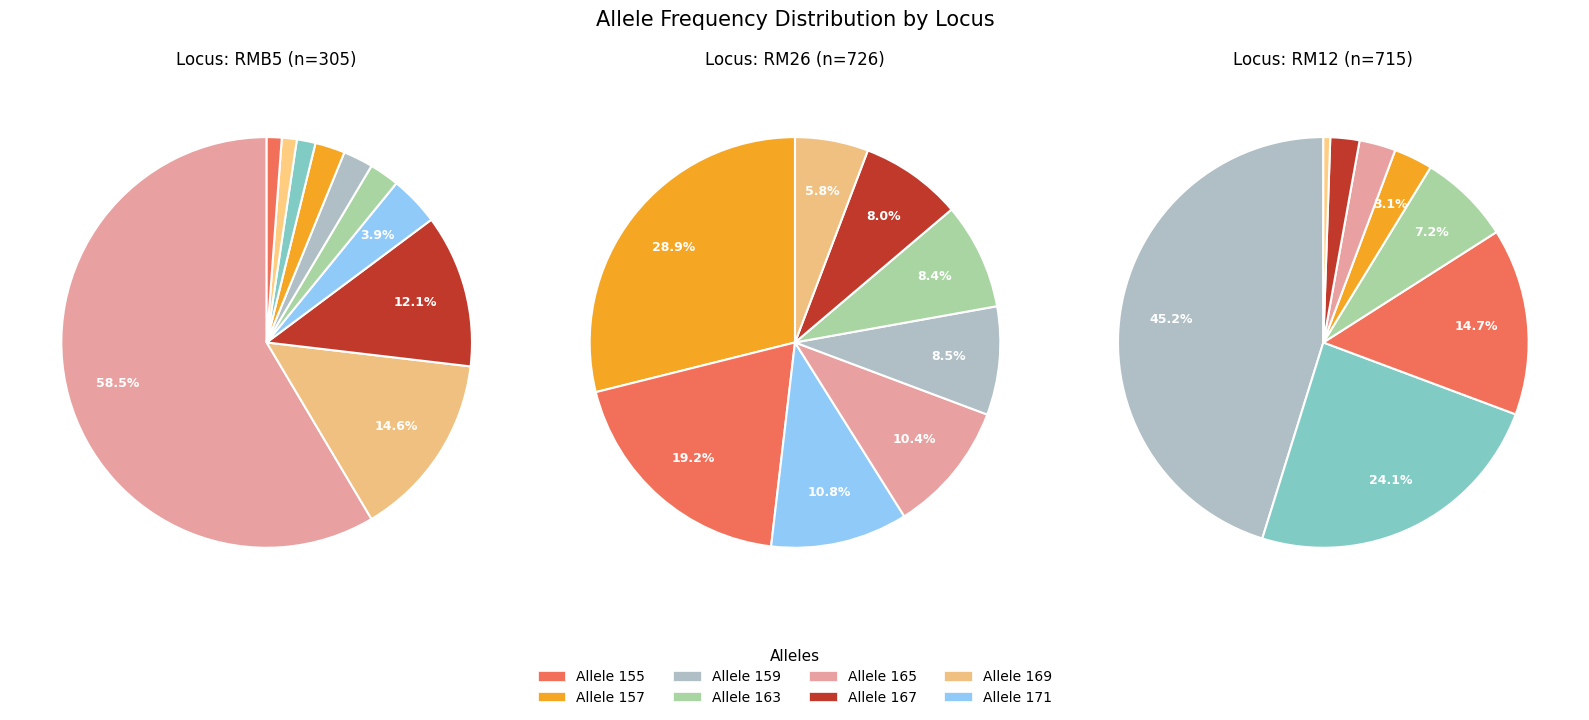

Combined, what portion of the pie is 1 and 2?

100.0%